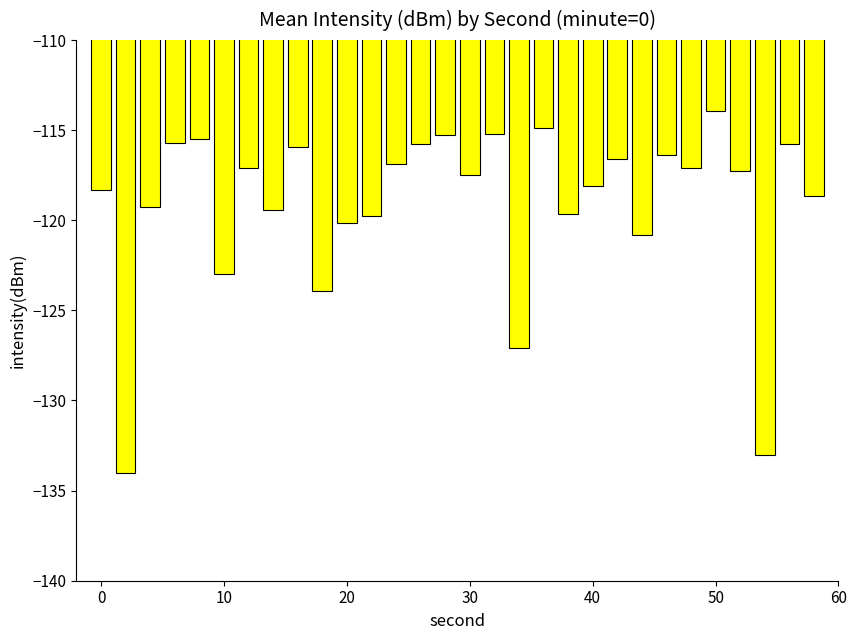

What is the value of the 15th bar from the left?

-115.3